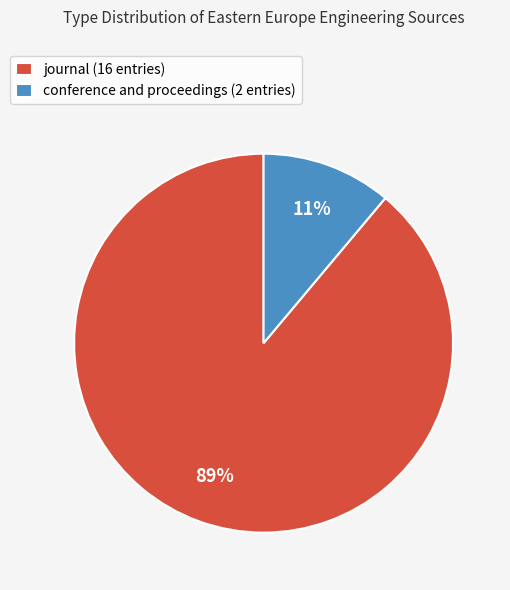

Does any single category account for the majority?

Yes